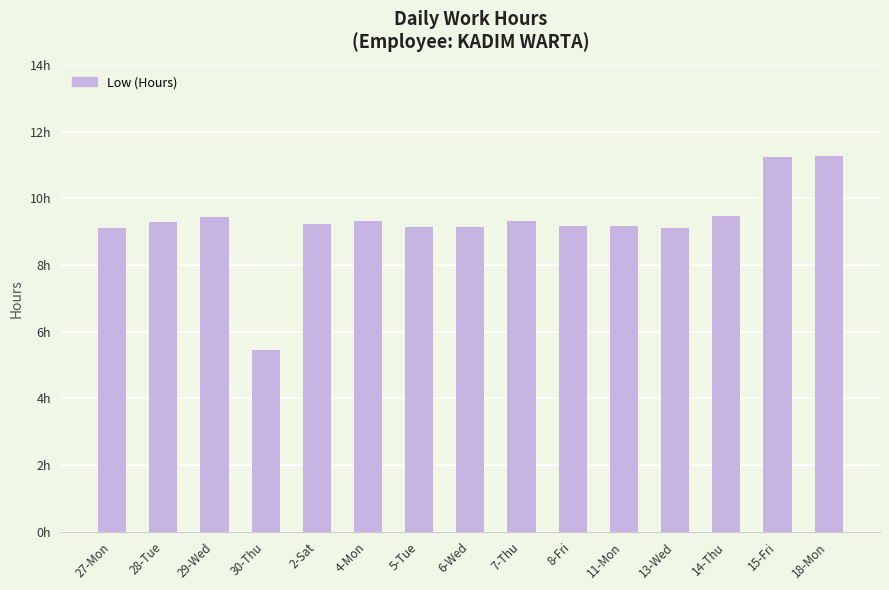

Which label corresponds to the smallest value in the chart?

30-Thu